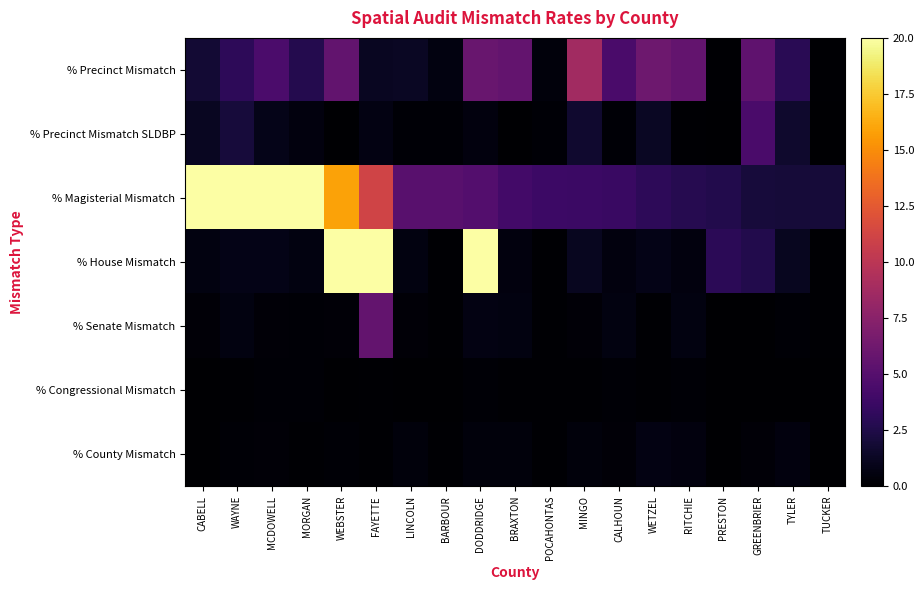

Between BARBOUR and WETZEL, which series saw the biggest shift?

% Precinct Mismatch